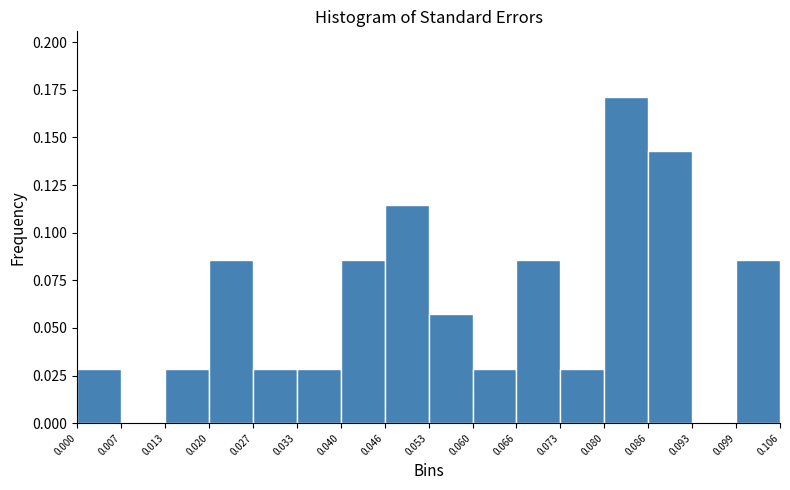

What is the height of the bar covering 0.080 to 0.086 on the x-axis? The values are not printed on the chart, so give them approximately, as read against the axis.

0.170